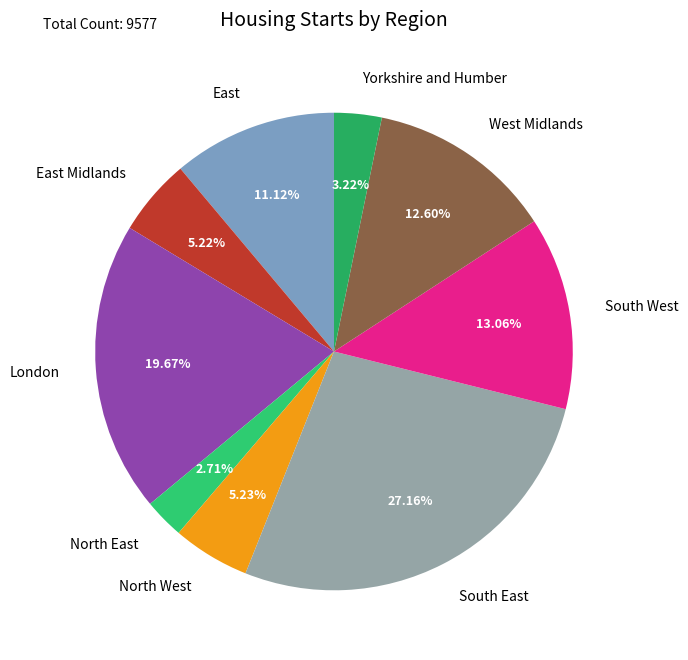

Which has a higher value, South East or East?

South East